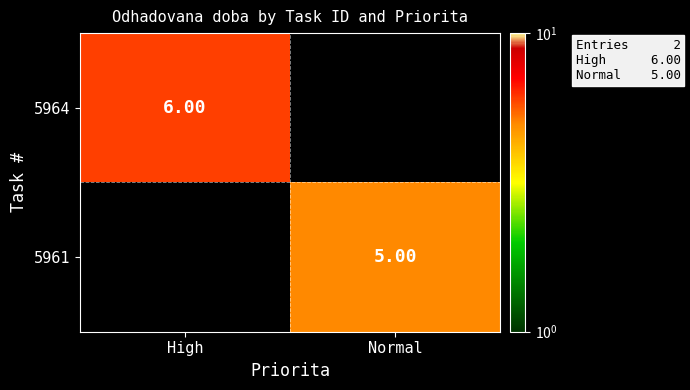

Rank the series by their maximum value, from lowest to highest.

5961, 5964